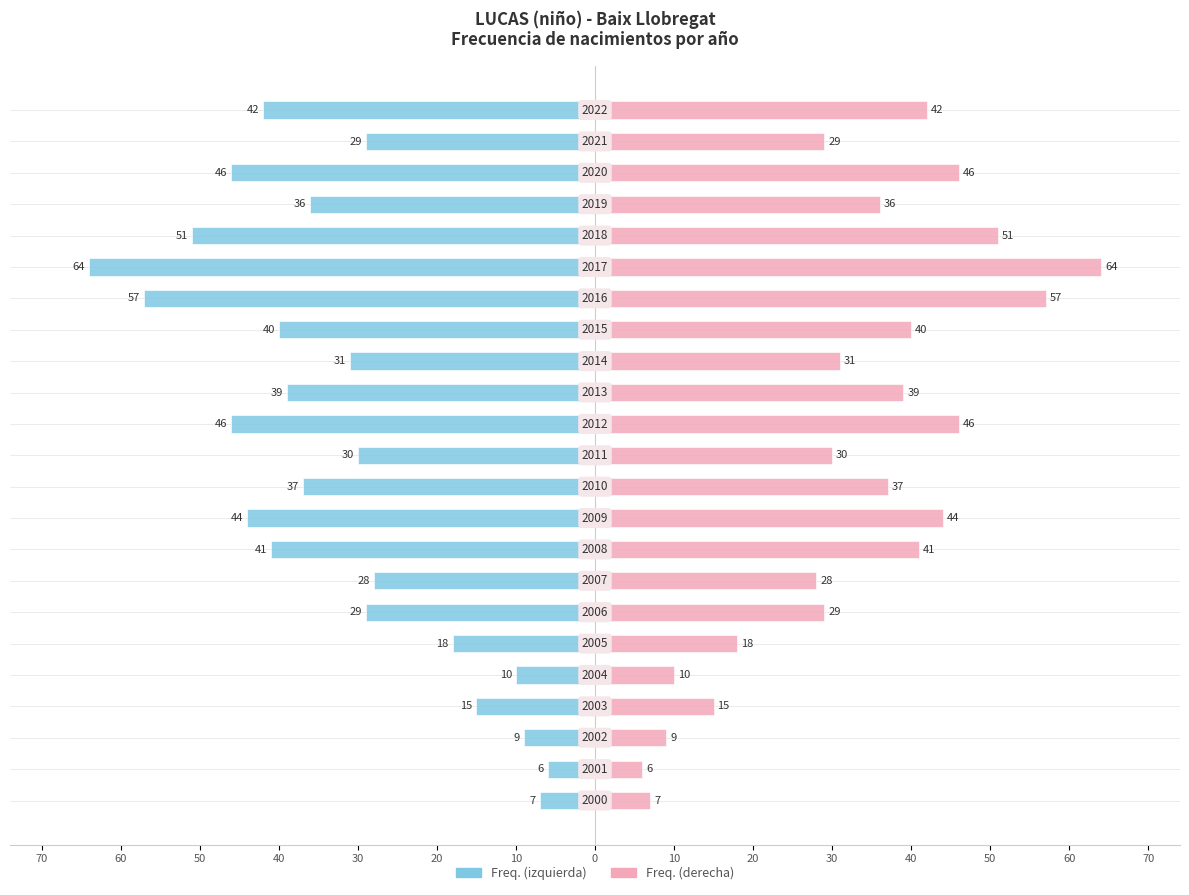

What is the greatest value displayed?

64